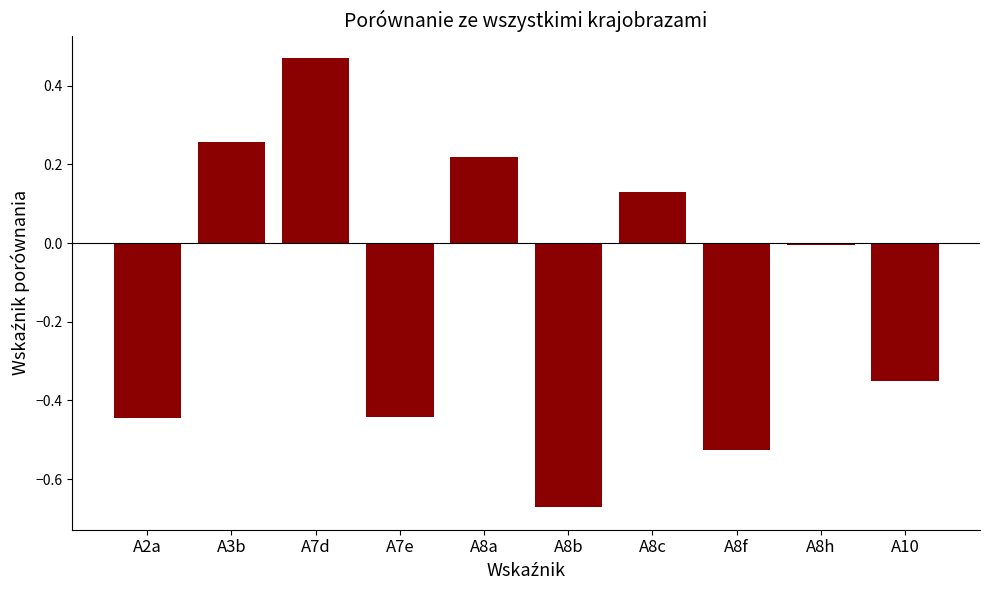

What is the average value?

-0.1